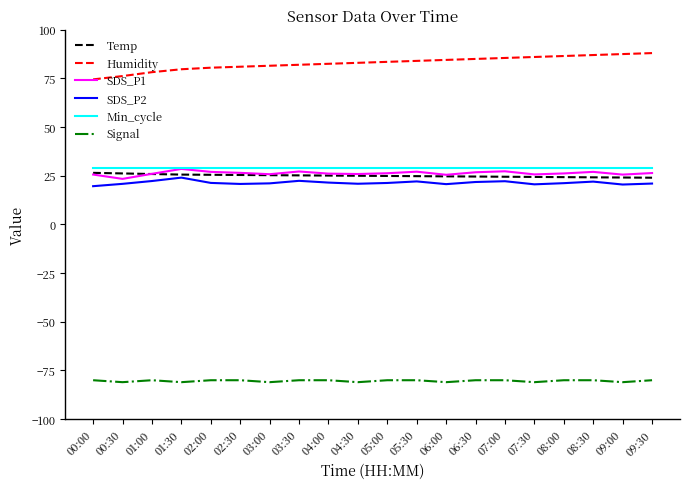

What are all the series names shown in the legend?

Temp, Humidity, SDS_P1, SDS_P2, Min_cycle, Signal